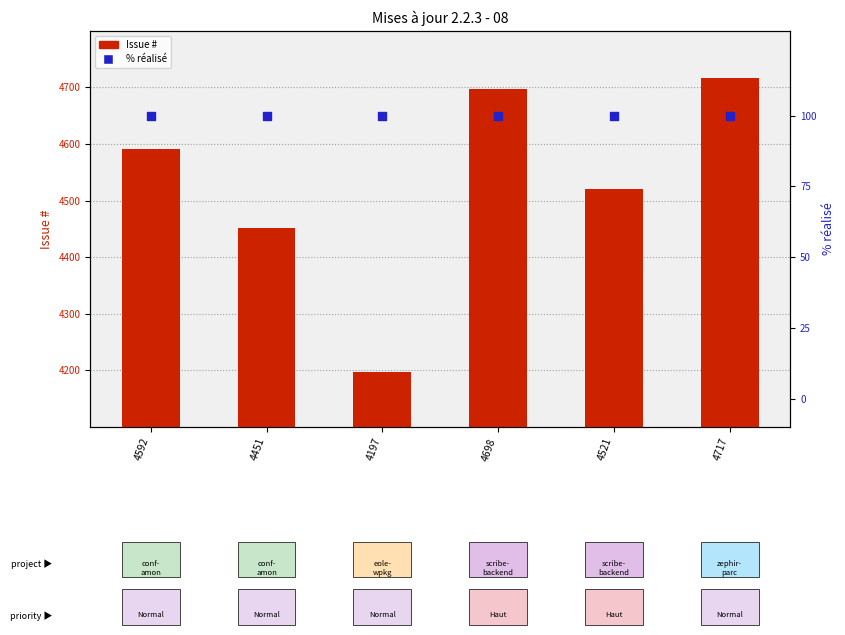

What are all the series names shown in the legend?

Issue #, % réalisé